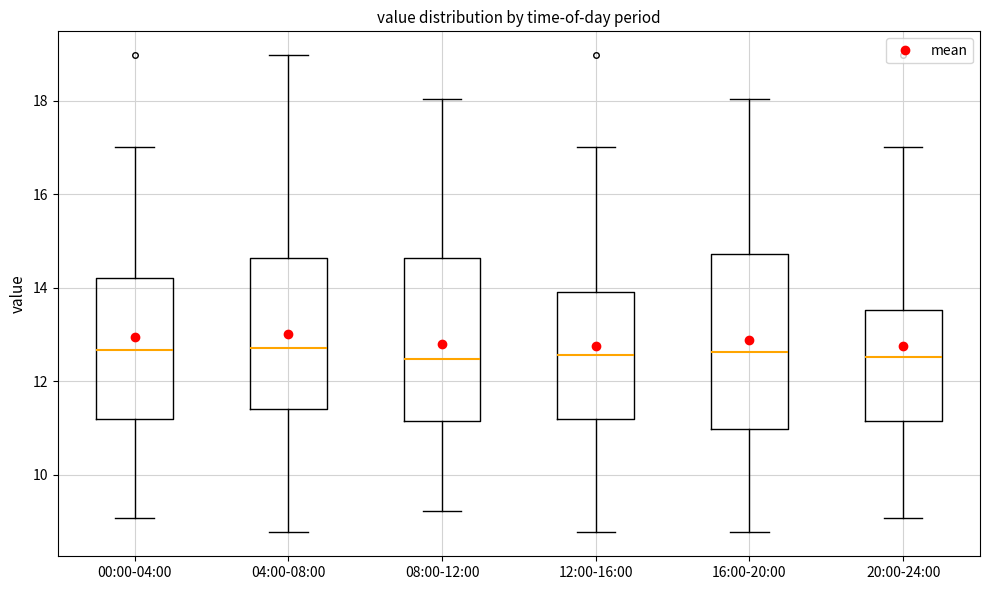

Where is the lower edge of the box for 04:00-08:00 on the y-axis? The values are not printed on the chart, so give them approximately, as read against the axis.

11.4